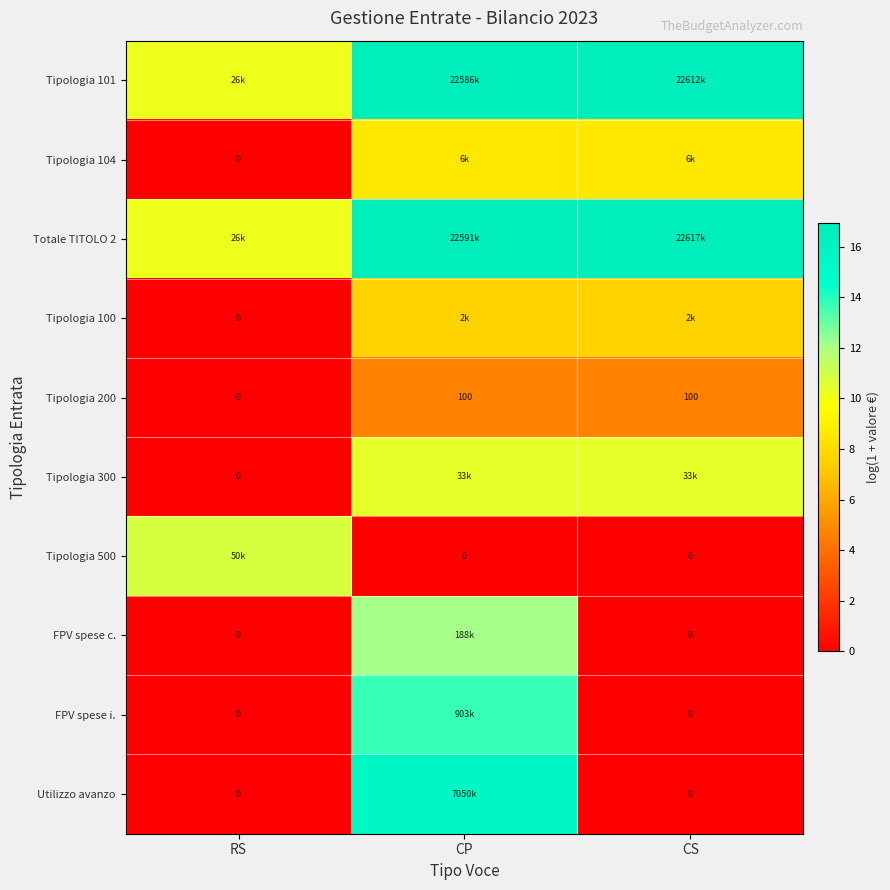

Is it true that Tipologia 101 equals 16.9 at CS?

True